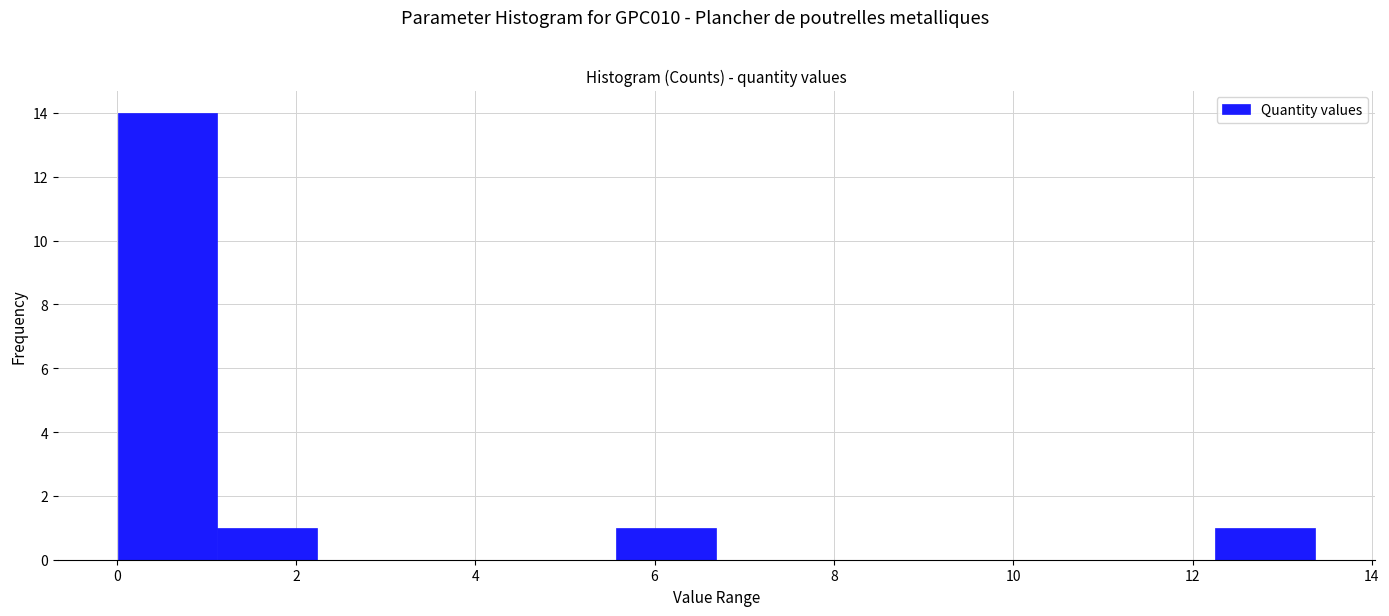

What is the height of the bar covering 12.2 to 13.4 on the x-axis? Neither the bar edges nor the heights are printed on the chart, so give them approximately, as read against the axes.

1